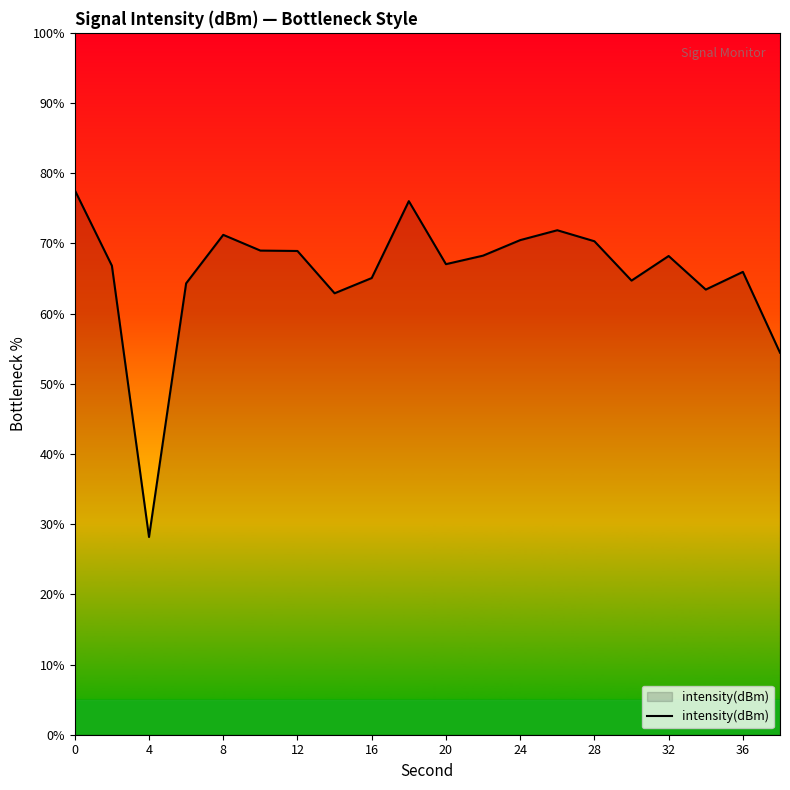

What is the maximum value shown in the chart?

77.6